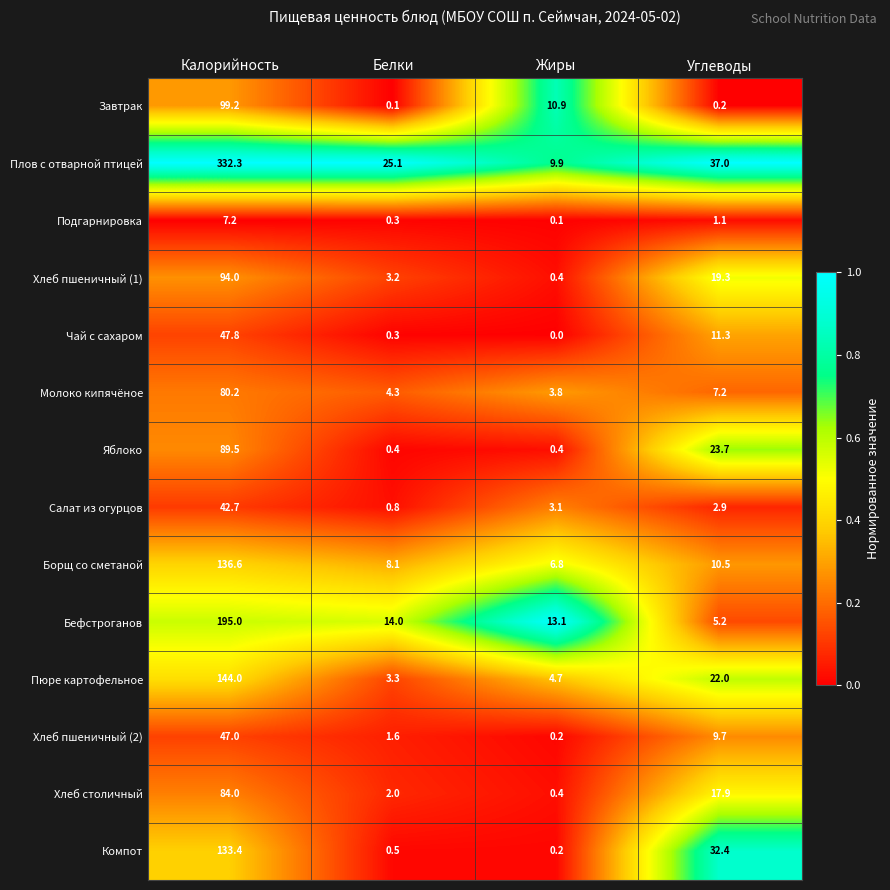

What is the difference between the highest and lowest values at Калорийность?

325.1